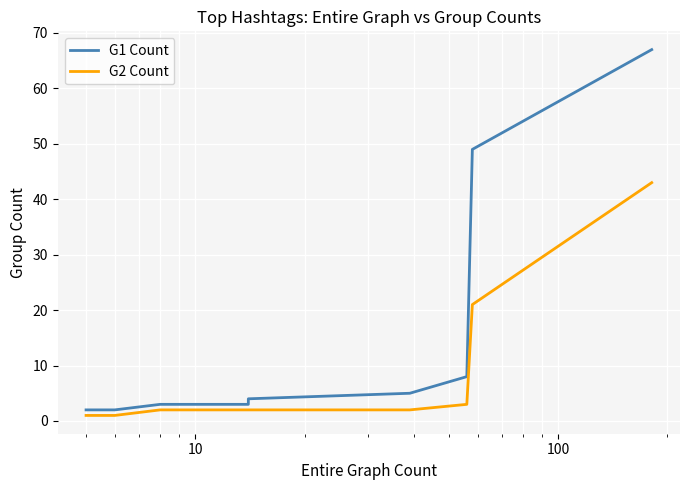

What is the sum of all G1 Count values?

146